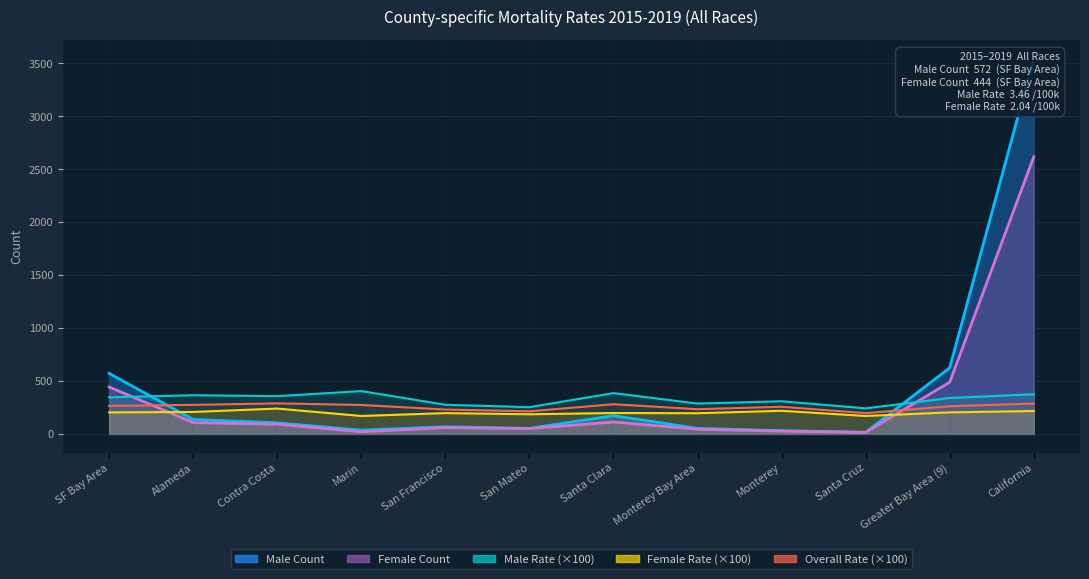

True or false: Female Count Line and Female Rate (×100) intersect in this chart.

True